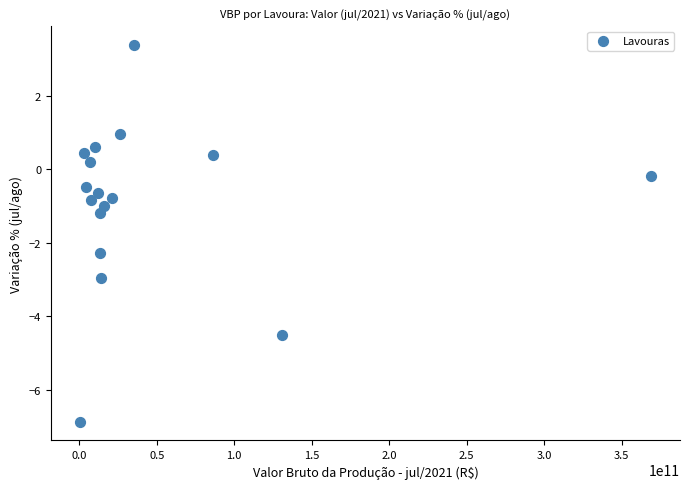

What is the range of X values (max minus min)?

369155736629.5